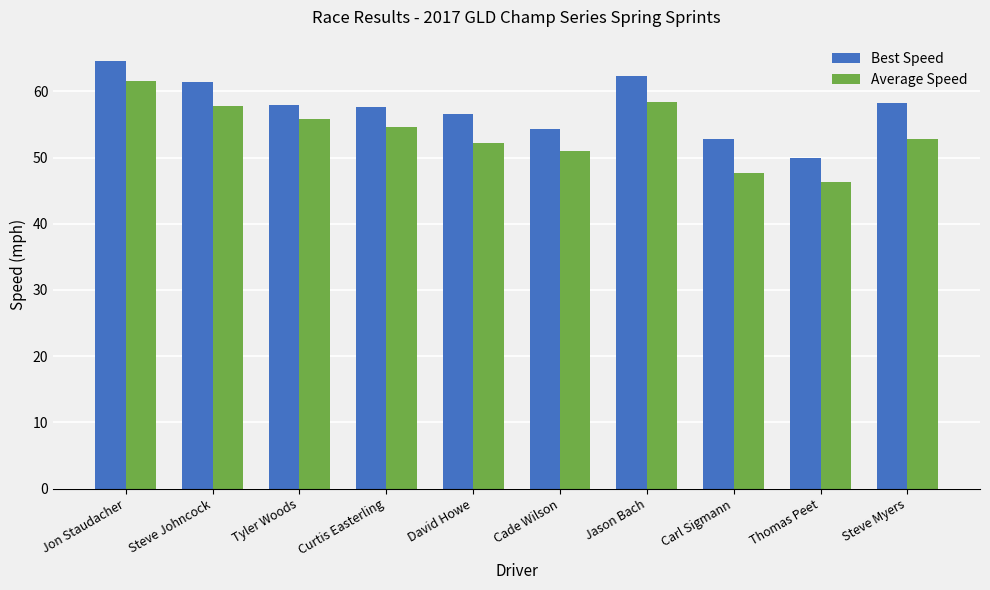

What is the difference between the Best Speed values at Carl Sigmann and Tyler Woods?

5.2